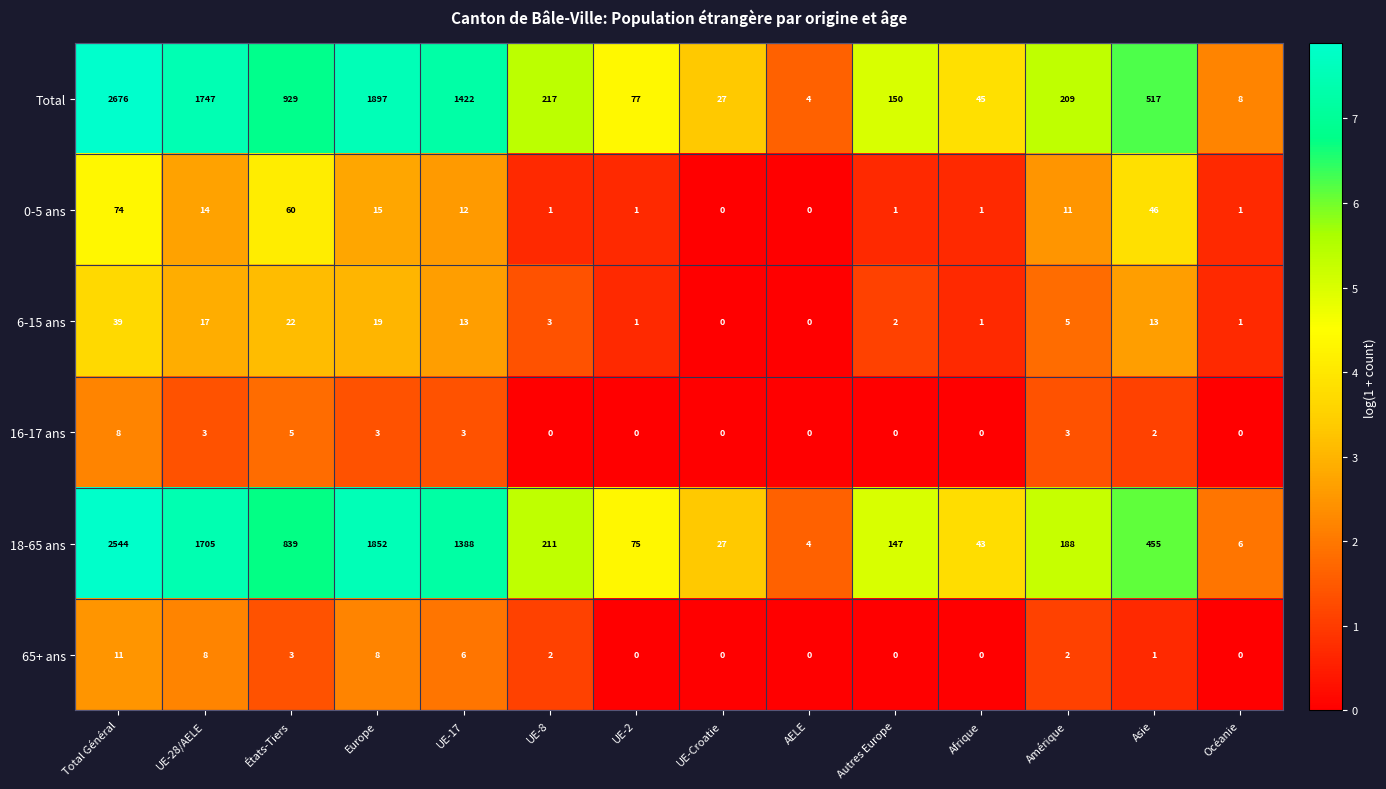

How many values in the 6-15 ans series are below 5?

7